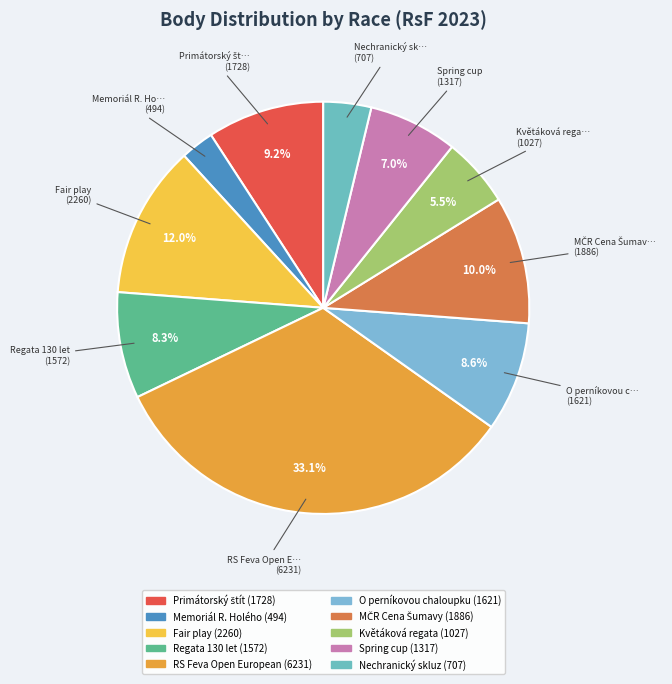

Which slice is the smallest?

Memoriál R. Holého